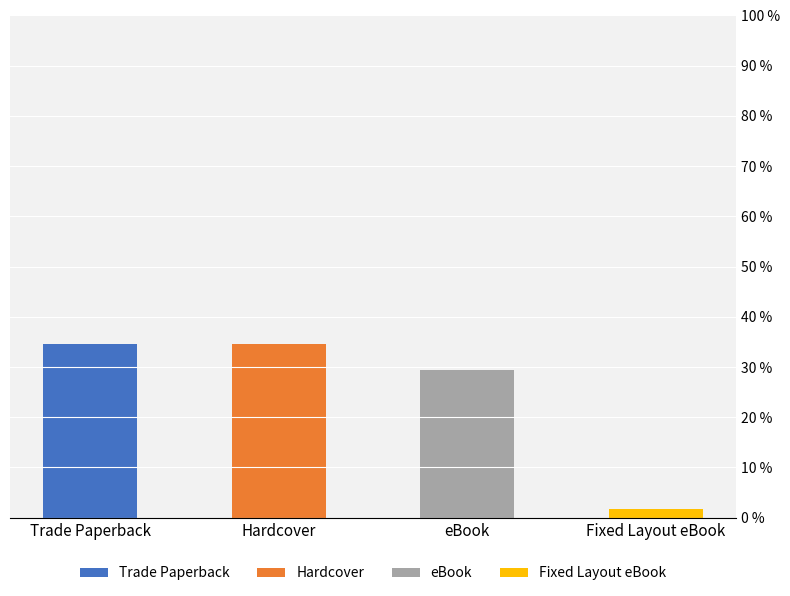

What is the total value across all series at Hardcover?

34.5